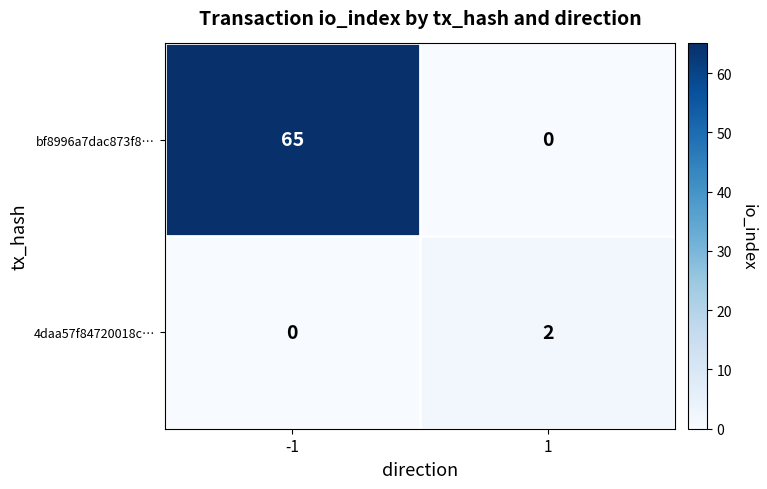

What is the total value across all series at -1?

65